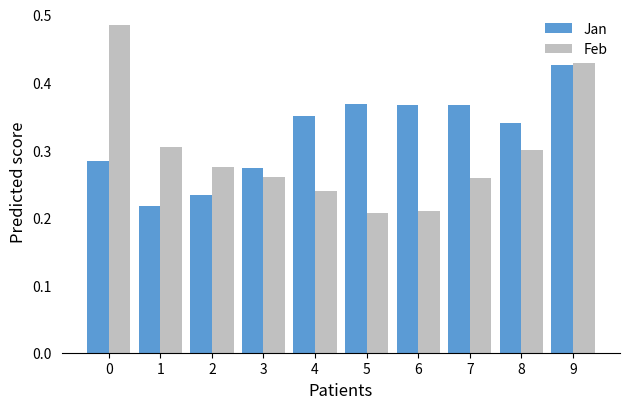

At how many categories does at least one series exceed 0?

10